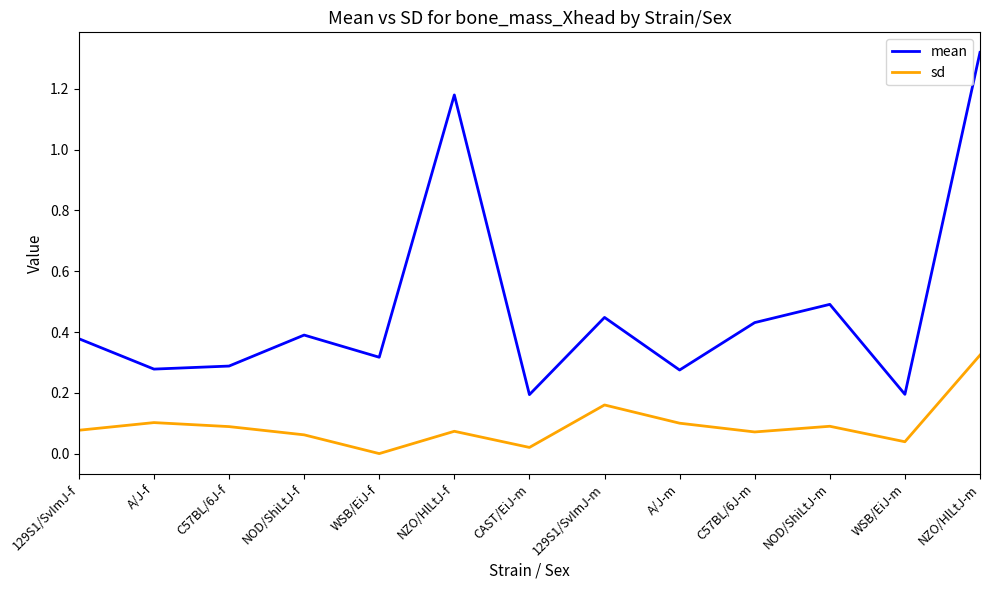

Which series changed the most between 129S1/SvImJ-f and NZO/HlLtJ-f?

mean